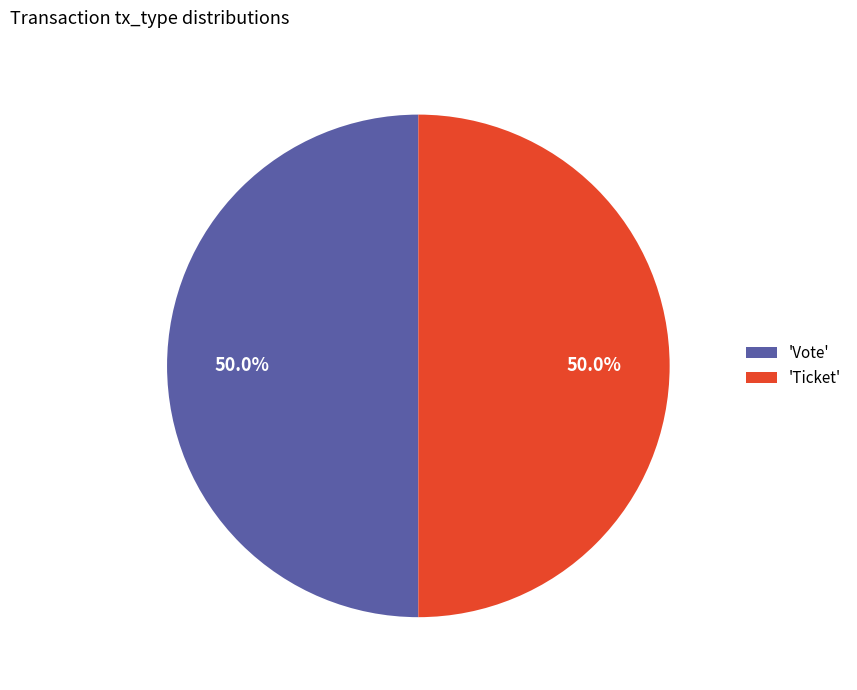

What is the ratio of the value at 'Vote' to the value at 'Ticket'?

1.0